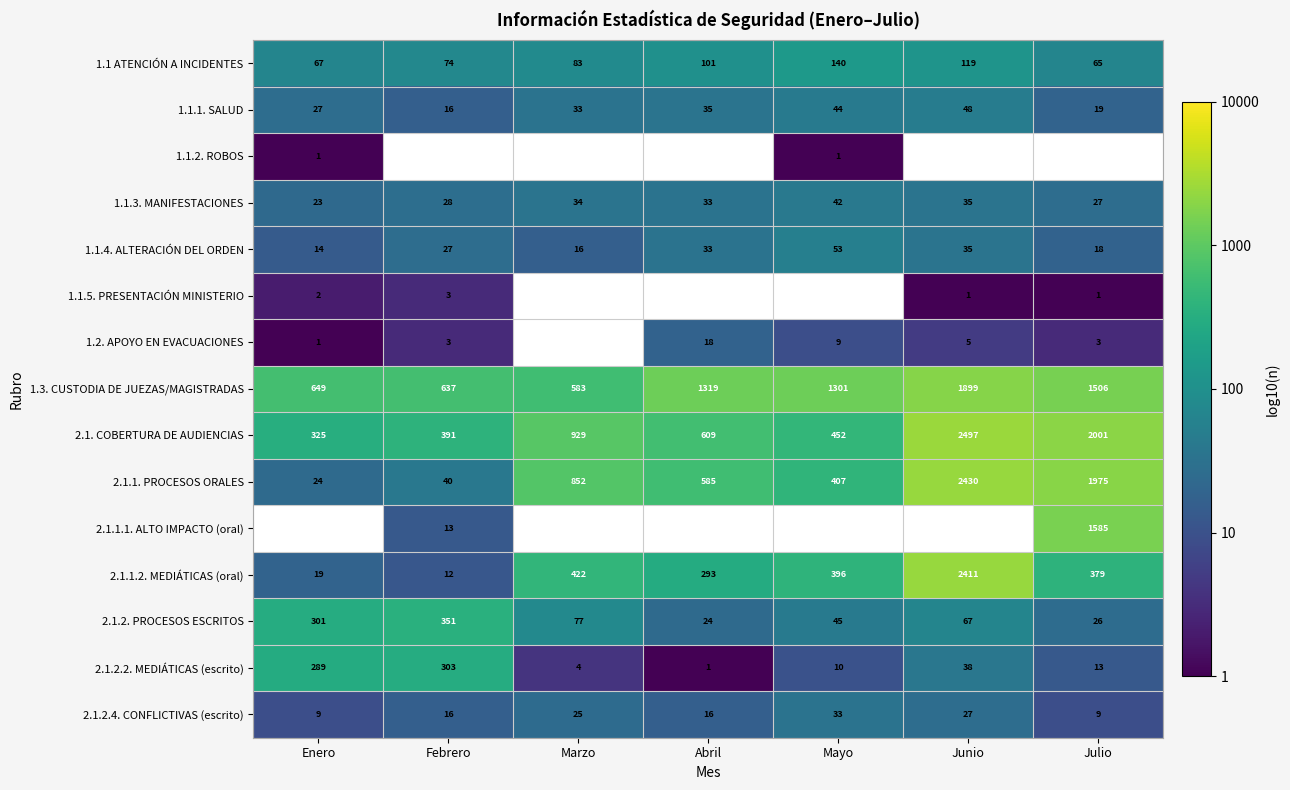

Is it true that 1.1.5. PRESENTACIÓN MINISTERIO equals 0.3 at Junio?

False